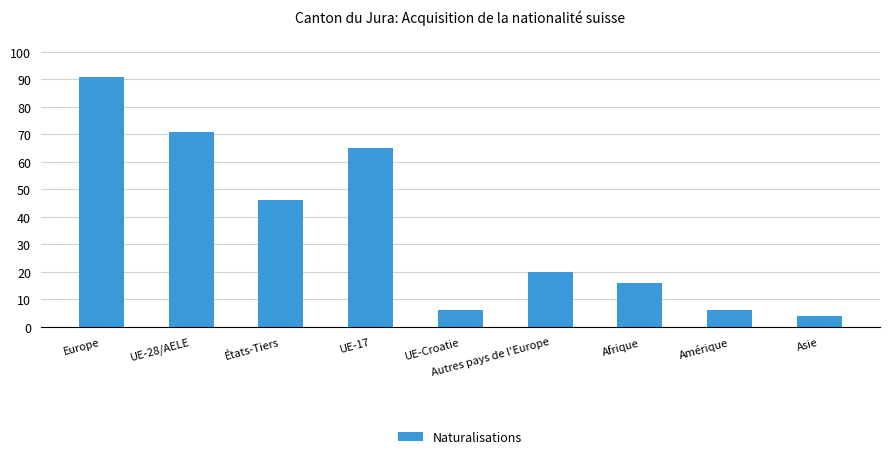

What is the label of the 1st bar from the left?

Europe